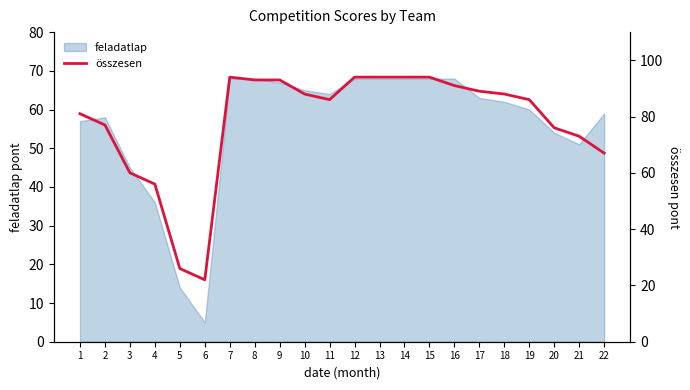

The value at 1 is 81. True or false?

True